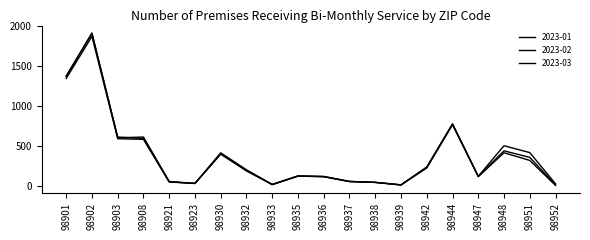

What is the value of the 2023-03 point at the 2nd from the left?

1912